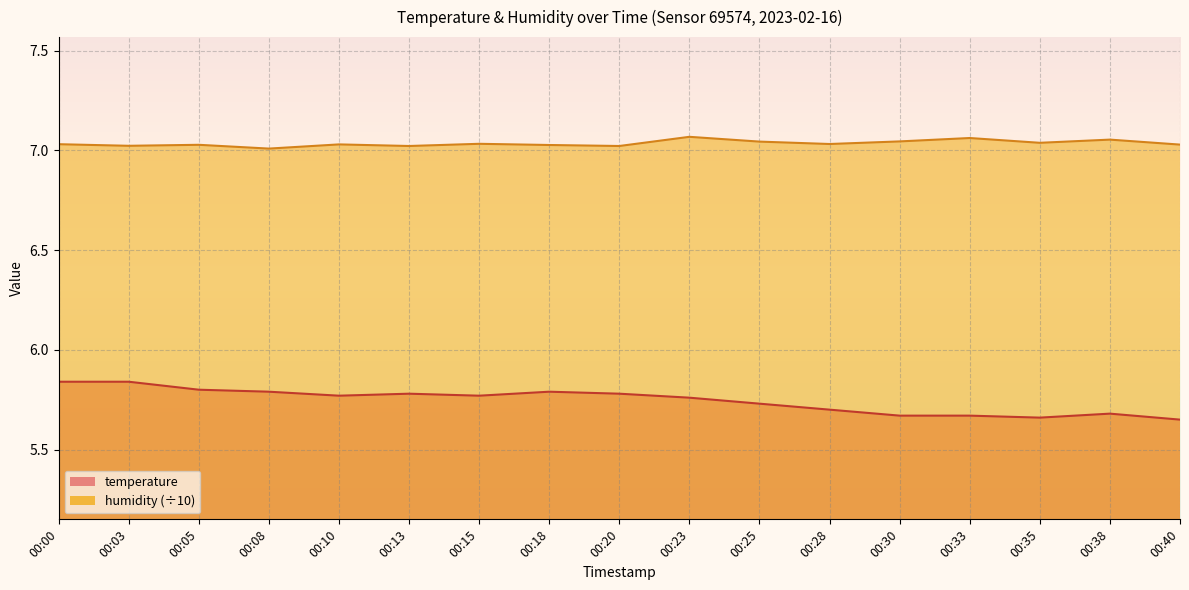

Rank the series by their maximum value, from lowest to highest.

temperature, humidity